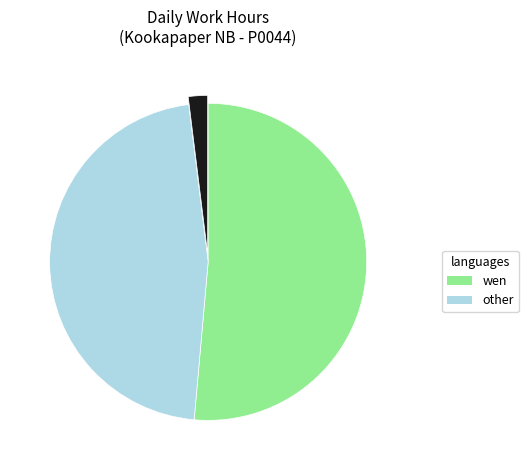

Count the number of slices in the pie.

3